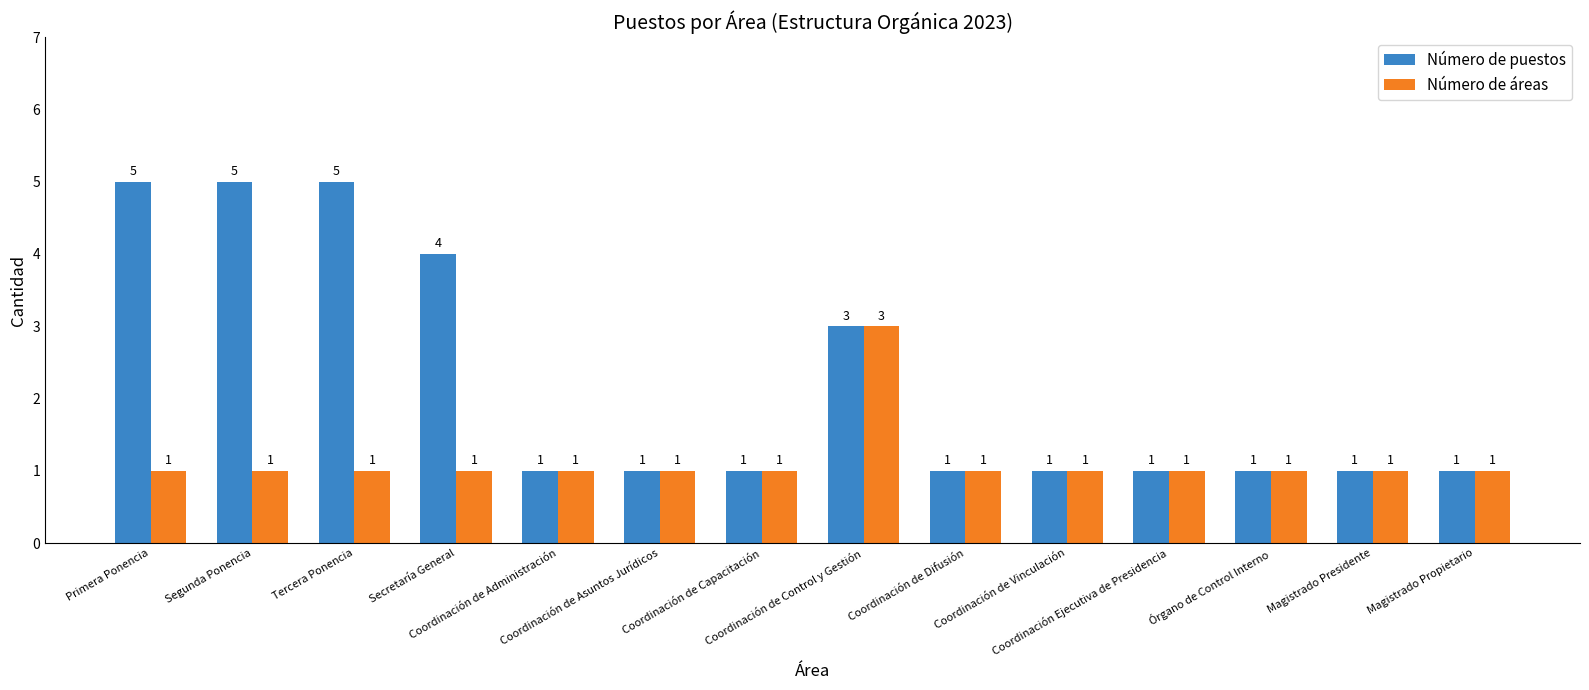

Reading left to right, list all the values displayed in this chart.

Número de puestos: 5	5	5	4	1	1	1	3	1	1	1	1	1	1
Número de áreas: 1	1	1	1	1	1	1	3	1	1	1	1	1	1